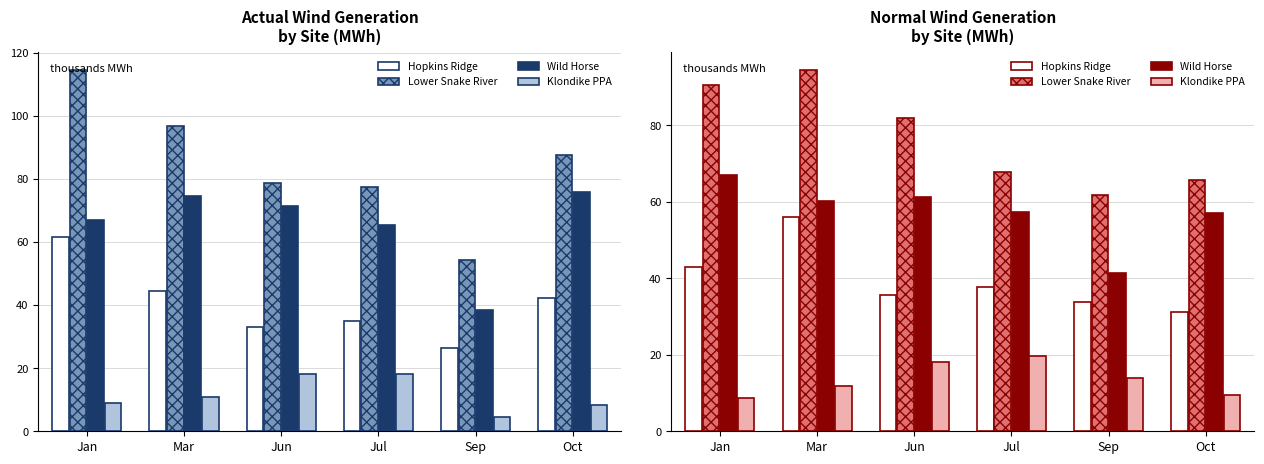

The Wild Horse series shows 61.2 at Jun. True or false?

True